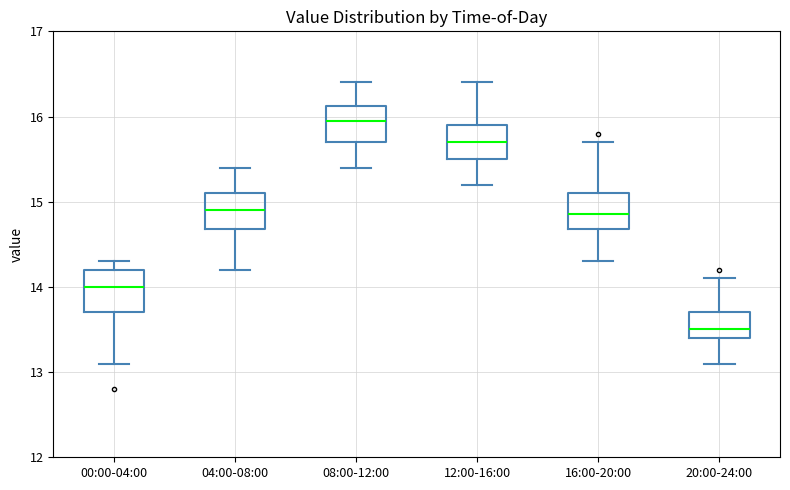

Which box's median line is the highest?

08:00-12:00